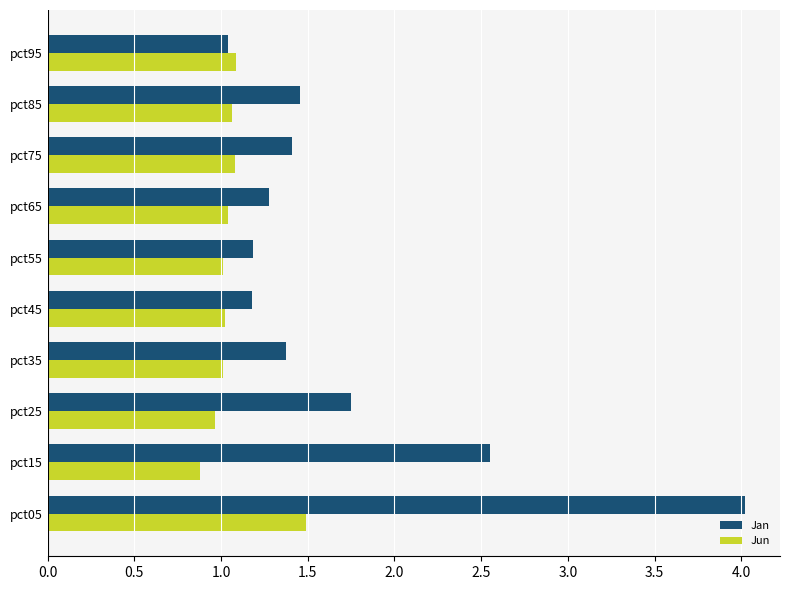

Which series has the largest total across all categories?

Jan